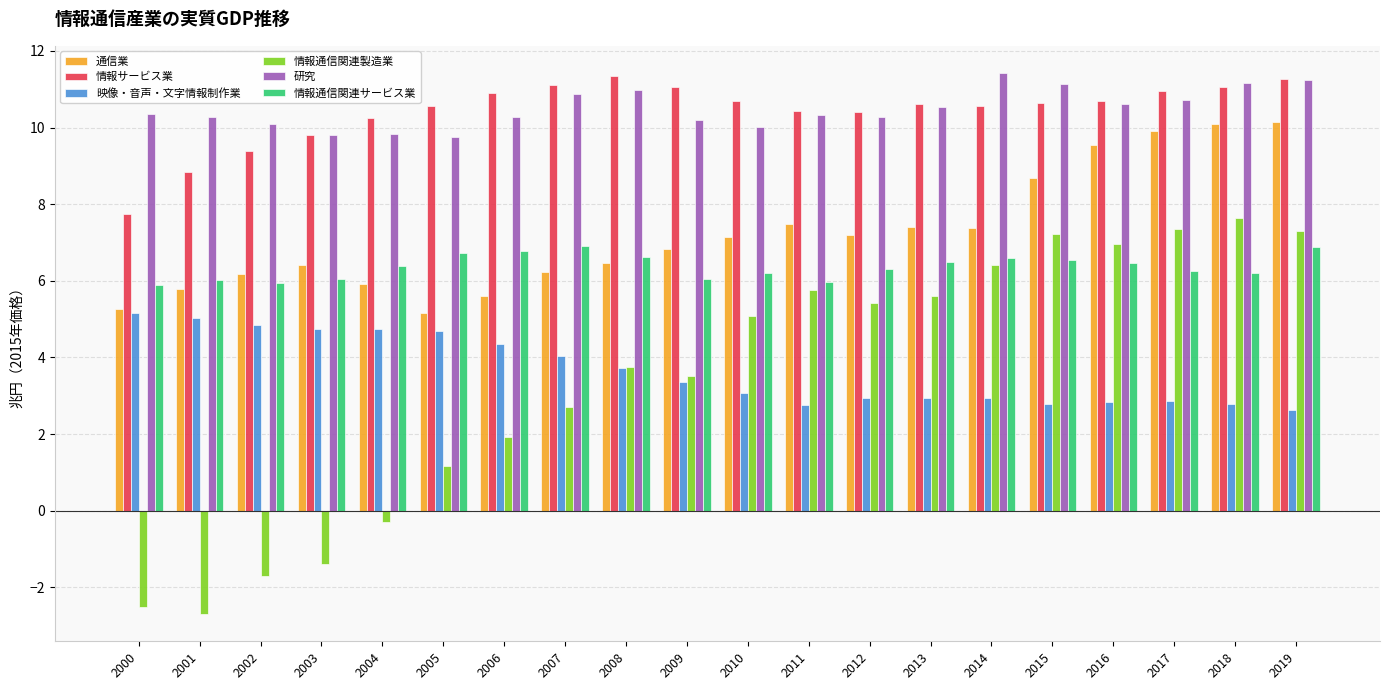

Is the value of 情報通信関連製造業 at 2011 greater than the value of 通信業 at 2014?

No